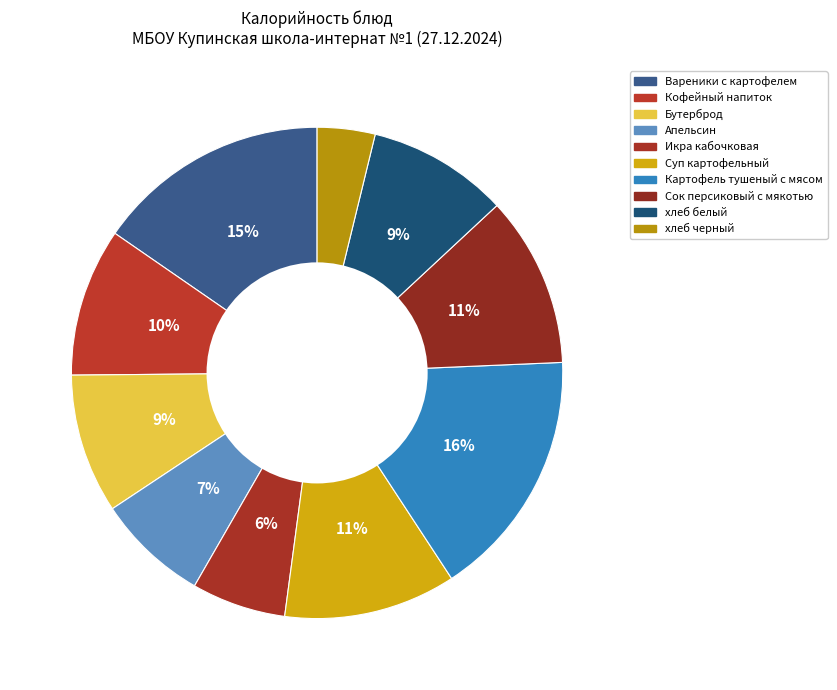

To the nearest percent, what is the combined percentage of Бутерброд and Апельсин?

17%